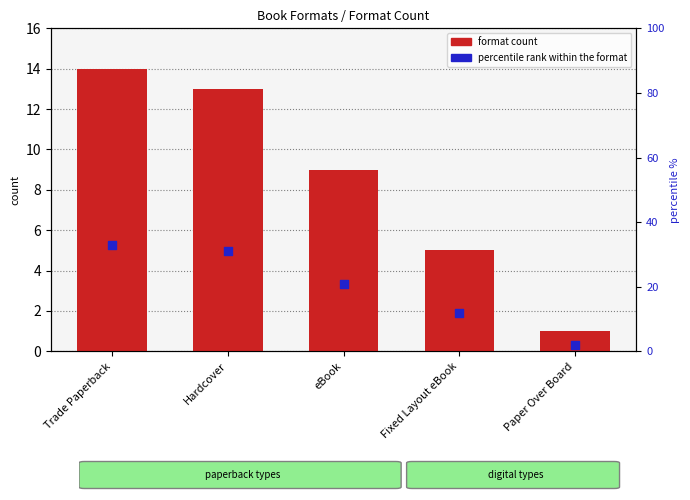

At which category is the sum across all series the highest?

Trade Paperback